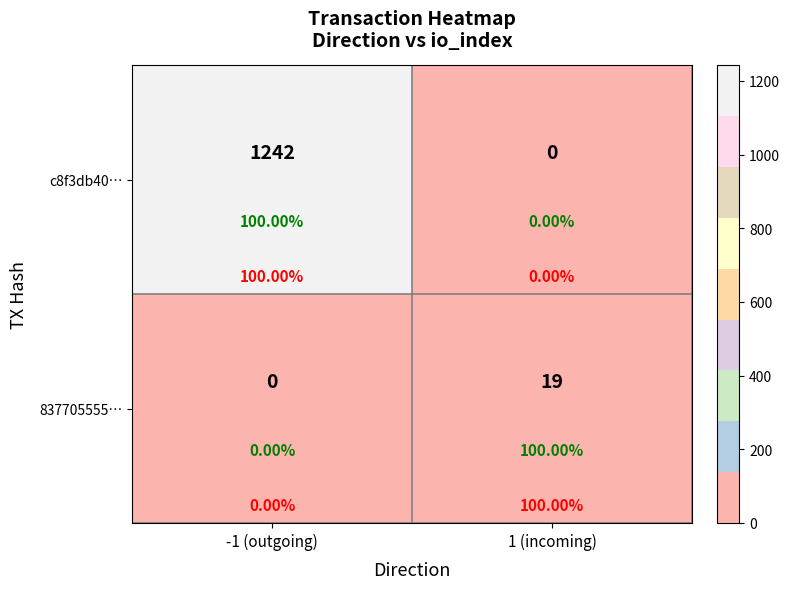

What is the total value across all series at -1 (outgoing)?

1242